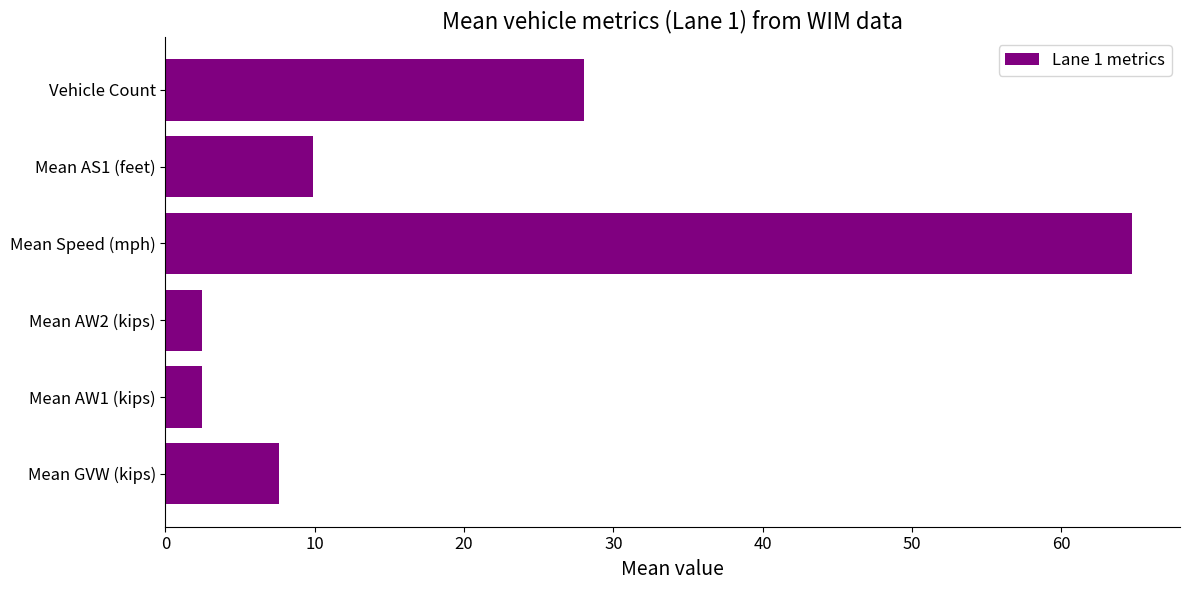

What is the sum of all values?

115.0